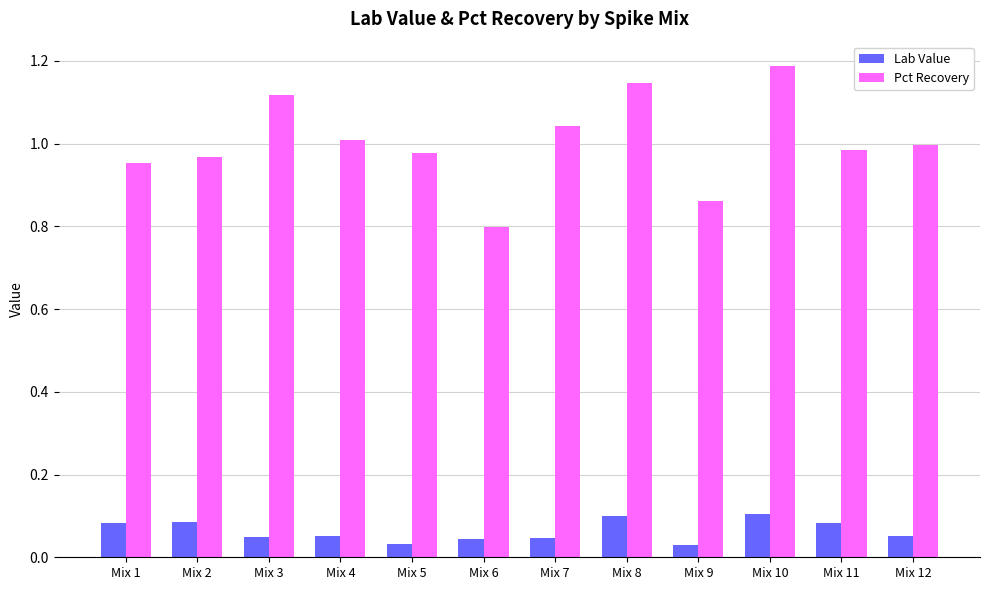

What is the lowest value of the Pct Recovery series?

0.8